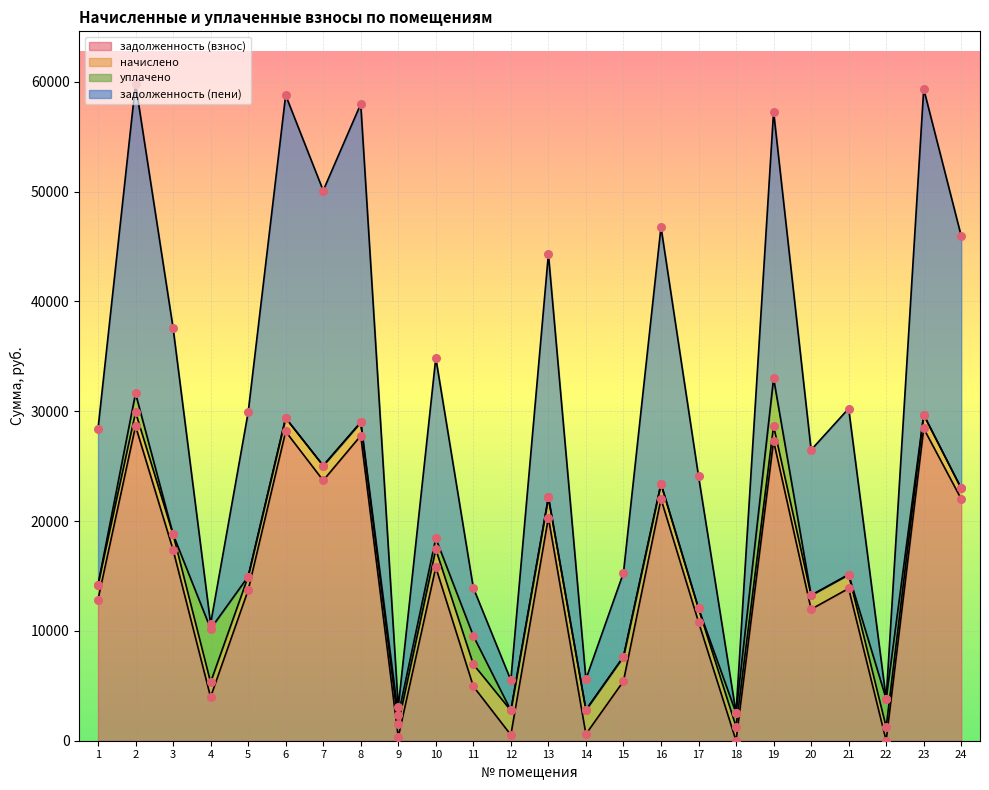

Which series has the widest spread of Y values?

задолженность (пени)